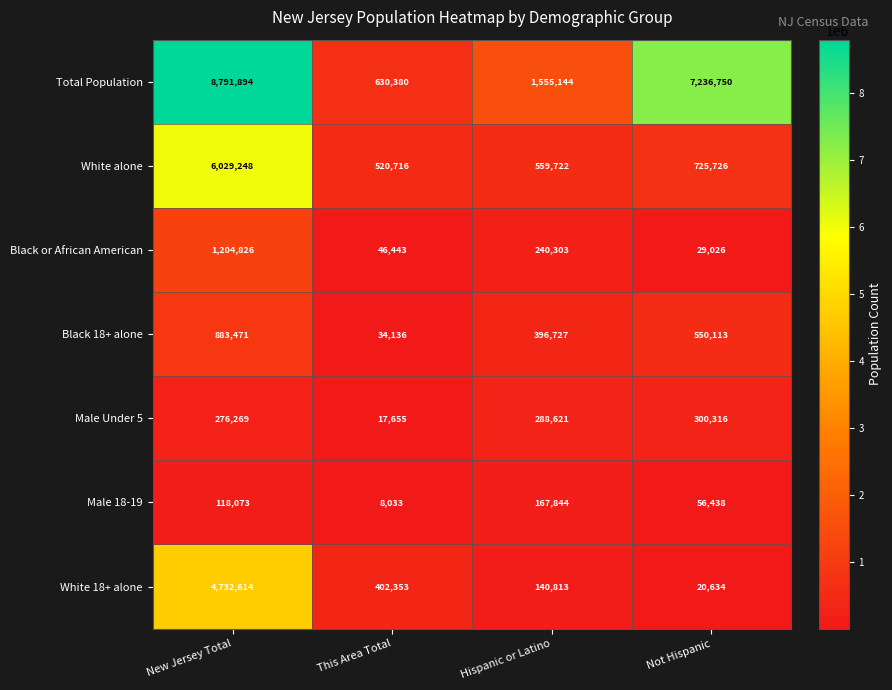

At how many categories does at least one series exceed 3146908?

2